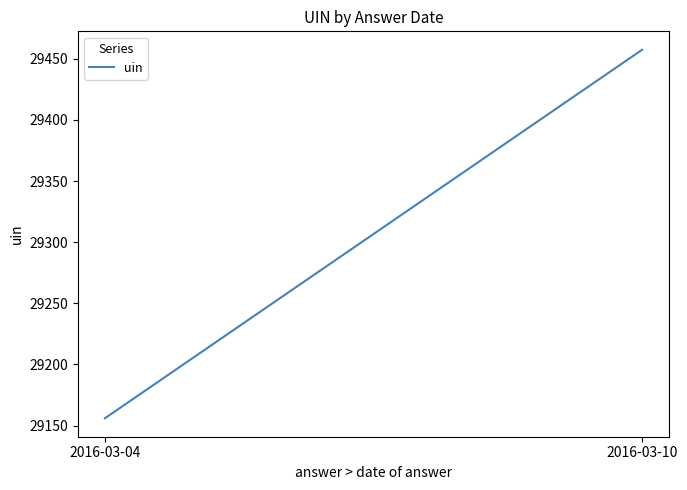

Reading left to right, list all the values displayed in this chart.

2016-03-04=29156.0	2016-03-10=29457.3